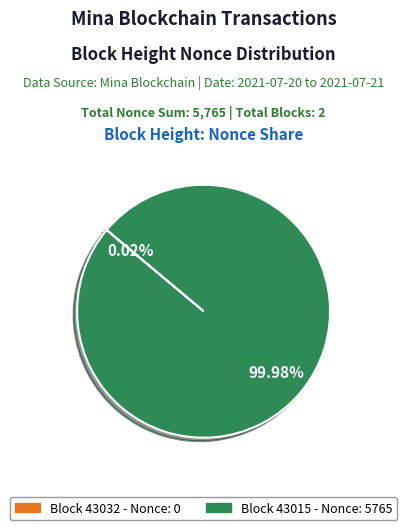

Is there a majority slice in this chart?

Yes